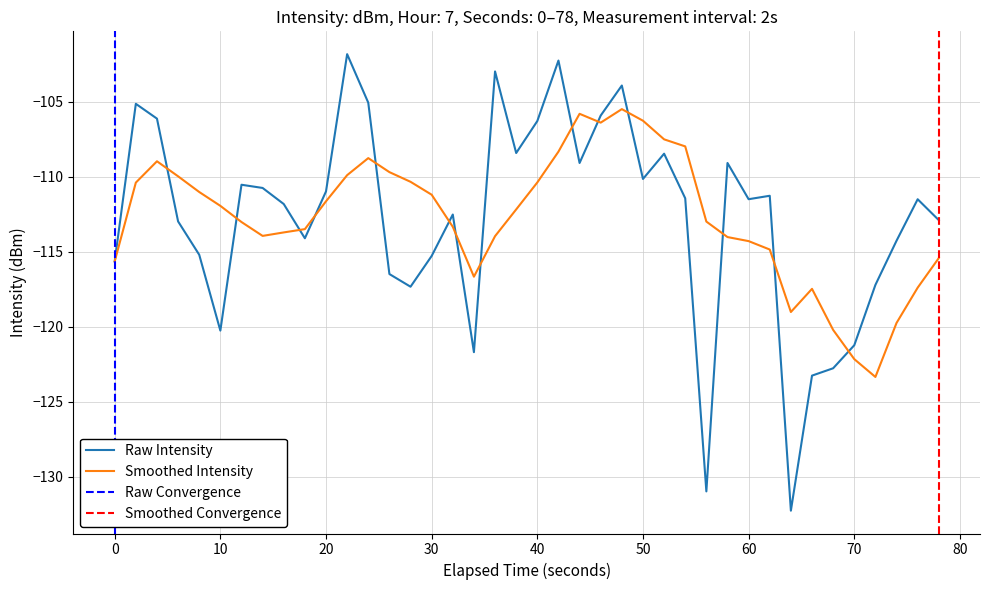

How many interior local valleys (lower than both neighbors) does the data have?

10